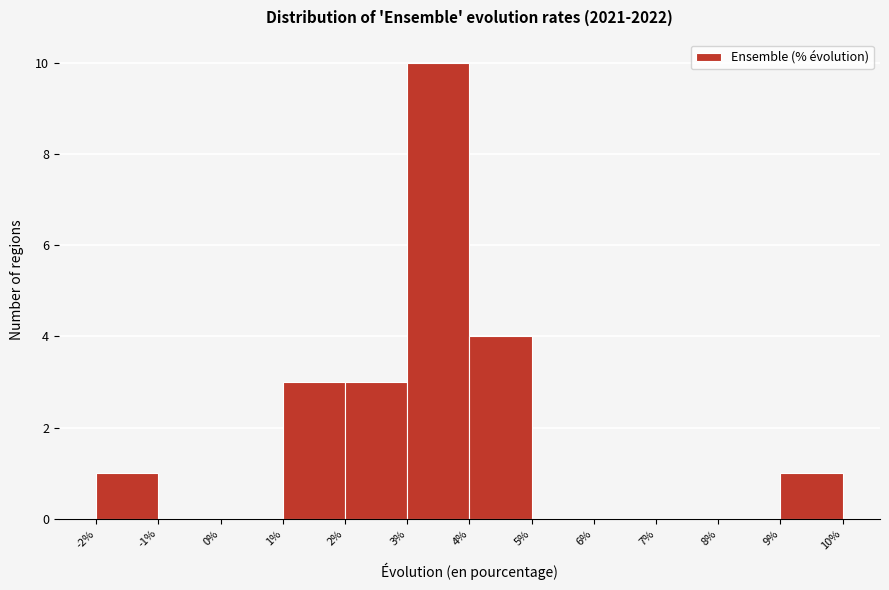

Reading left to right, list every bar in this chart as the range it spans on the x-axis followed by its height. The values are not printed on the chart, so give them approximately, as read against the axis.

-2% to -1%: 1
-1% to 0%: 0
0% to 1%: 0
1% to 2%: 3
2% to 3%: 3
3% to 4%: 10
4% to 5%: 4
5% to 6%: 0
6% to 7%: 0
7% to 8%: 0
8% to 9%: 0
9% to 10%: 1